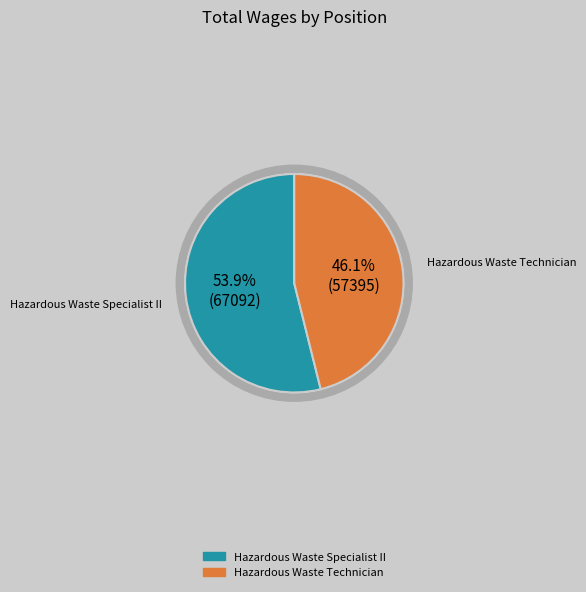

What is the largest slice in the pie chart?

Hazardous Waste Specialist II